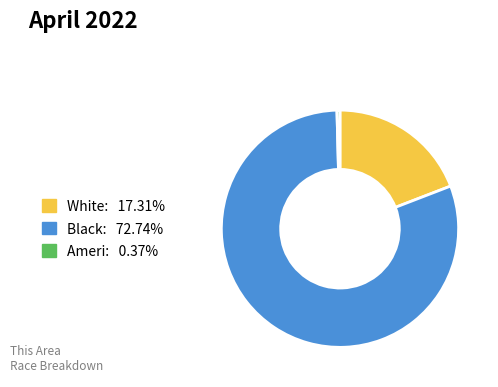

Does any single category account for the majority?

Yes